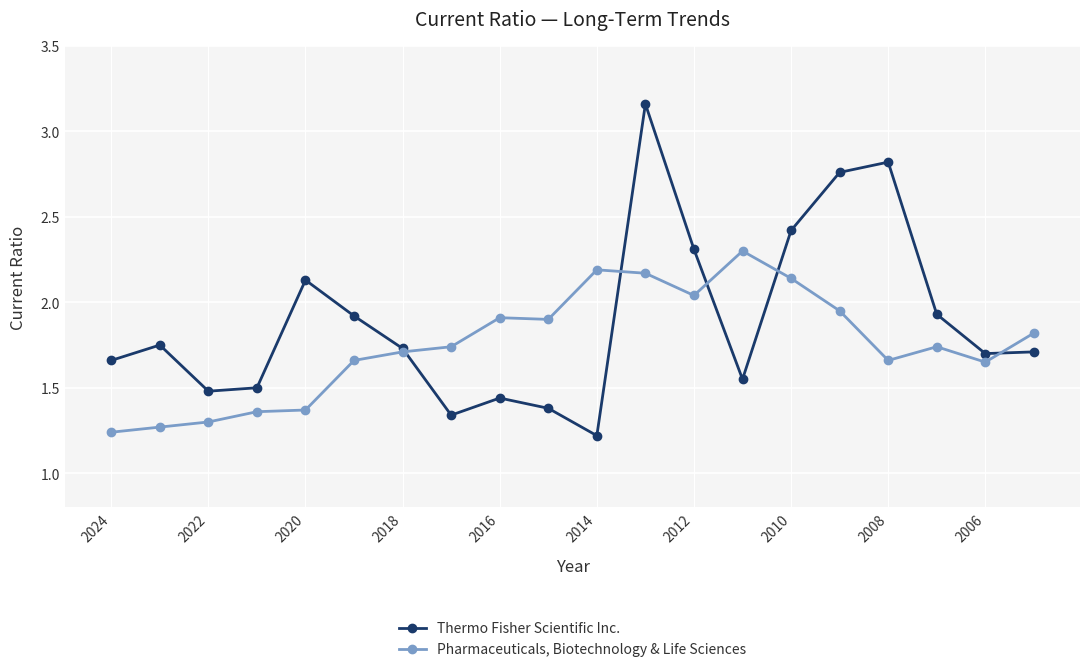

List the series in order of their peak value, lowest first.

Pharmaceuticals, Biotechnology & Life Sciences, Thermo Fisher Scientific Inc.